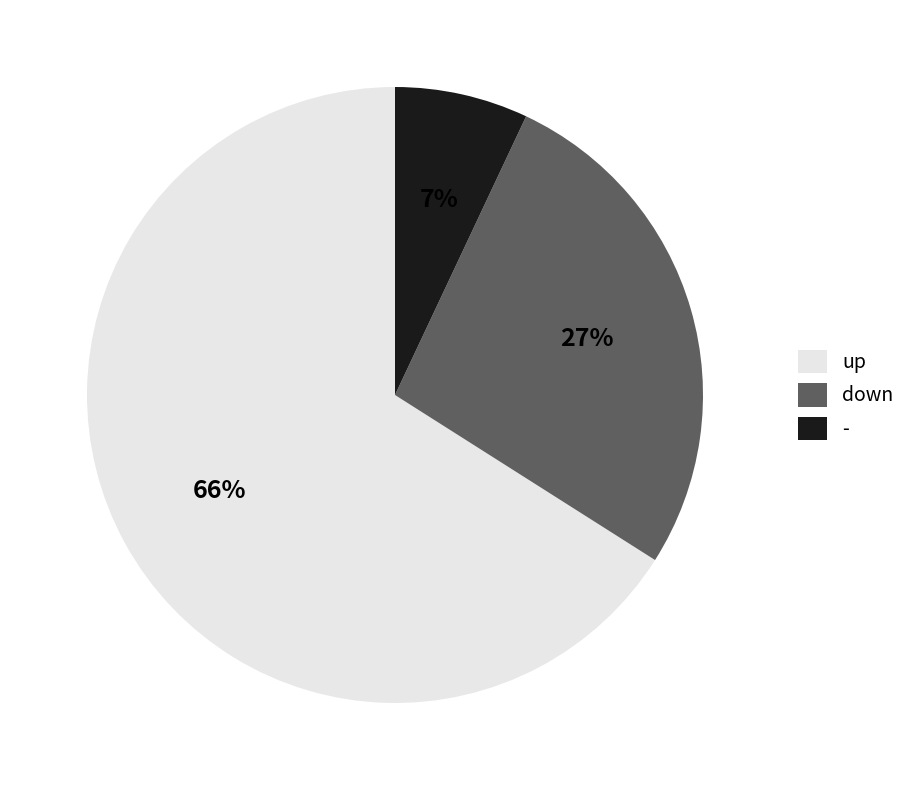

Which has a higher value, up or -?

up